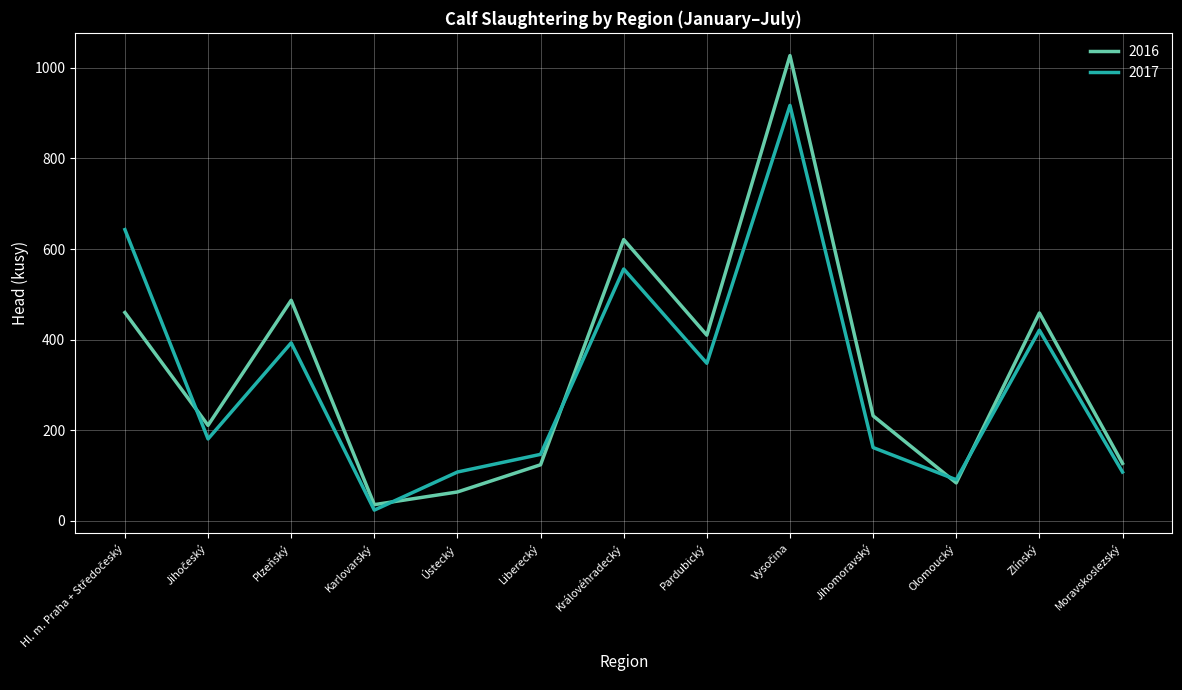

Which series ends up on top after the final intersection of 2017 and 2016?

2016